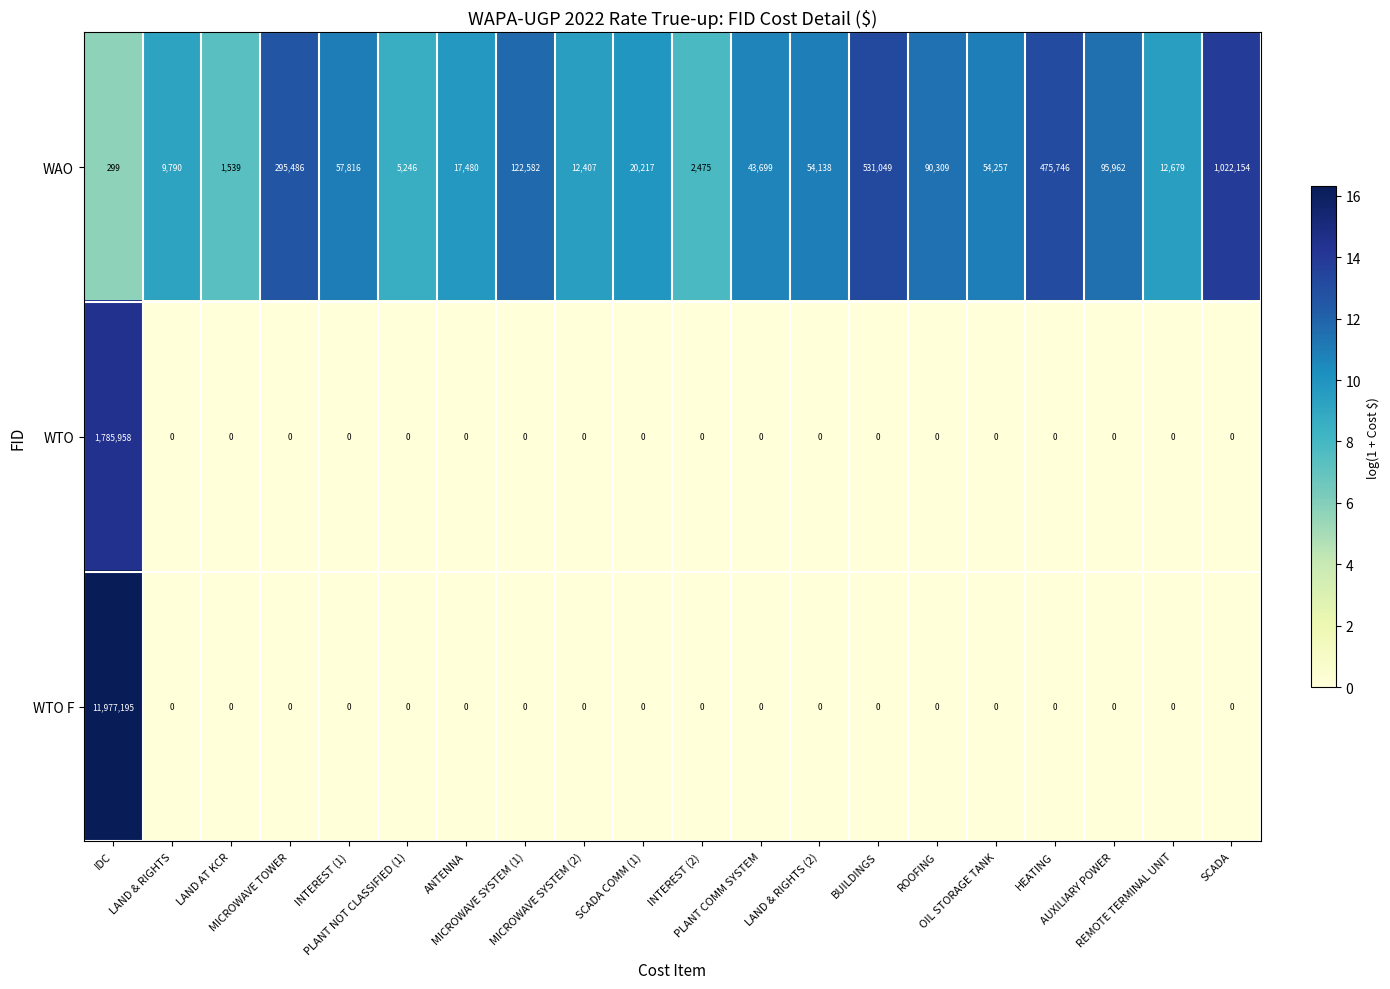

What is the difference between the maximum and minimum values in the WTO series?

1785958